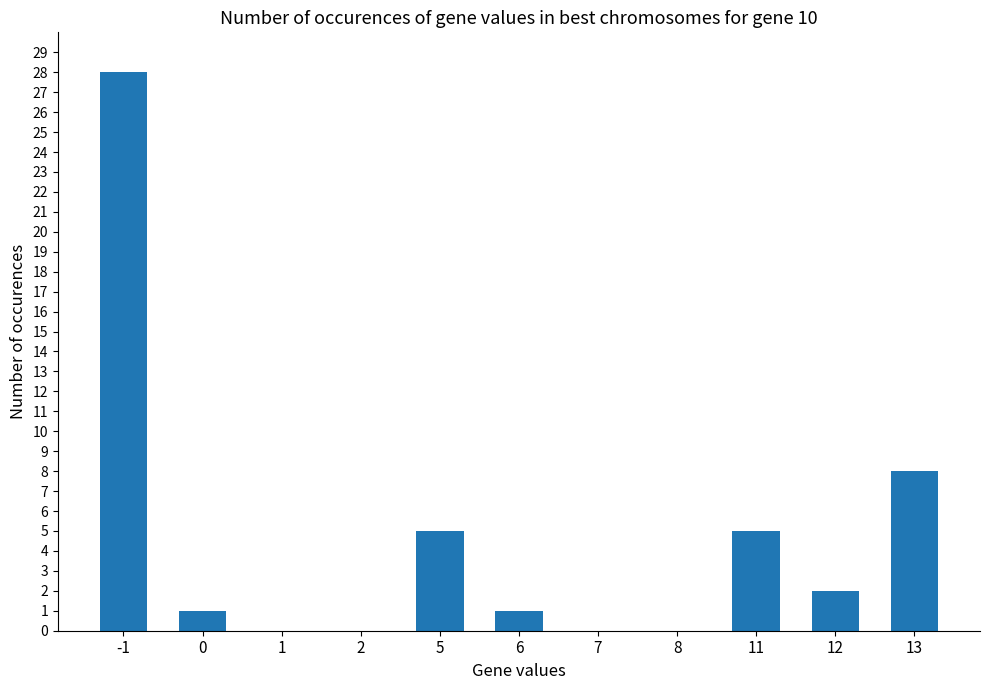

What is the difference between the values at 8 and 13?

8